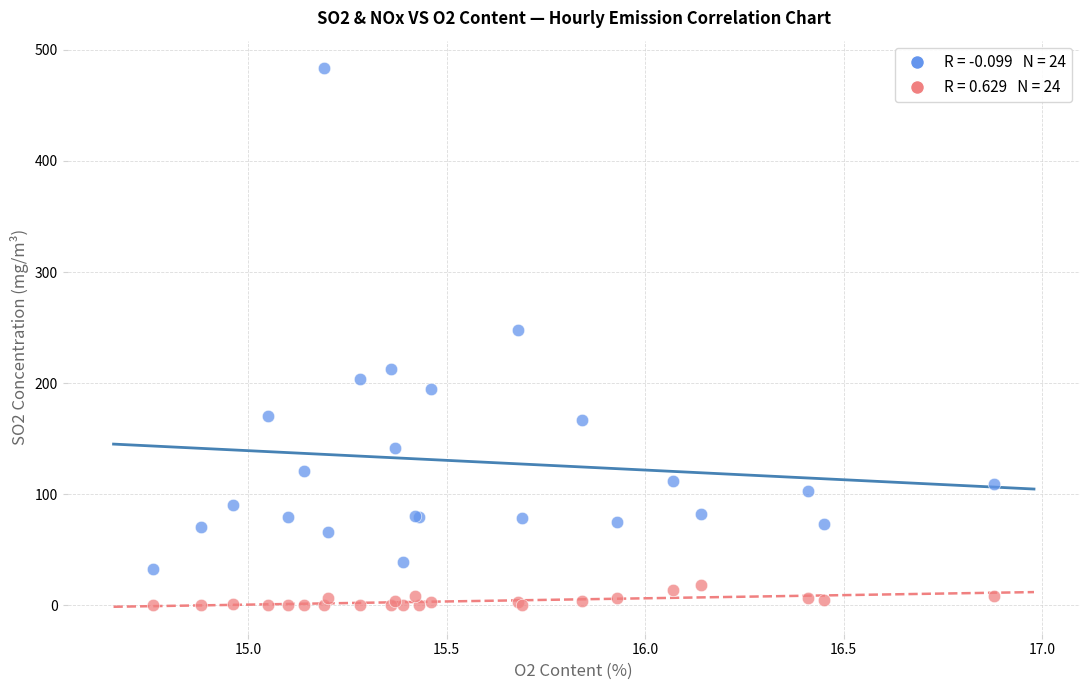

Across all series, what Y value is closest to 241?

247.5